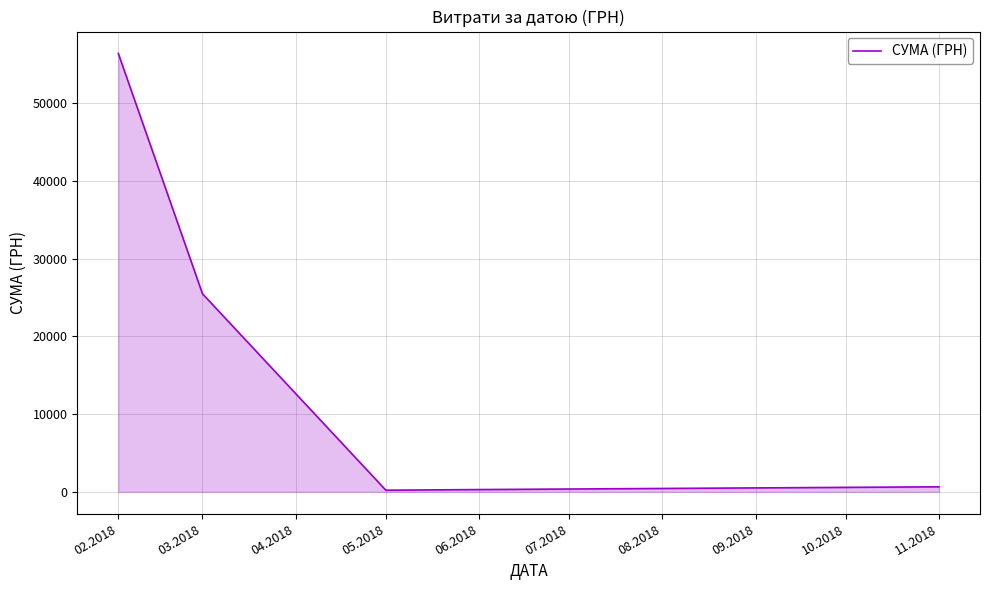

Does the chart have visible grid lines?

Yes